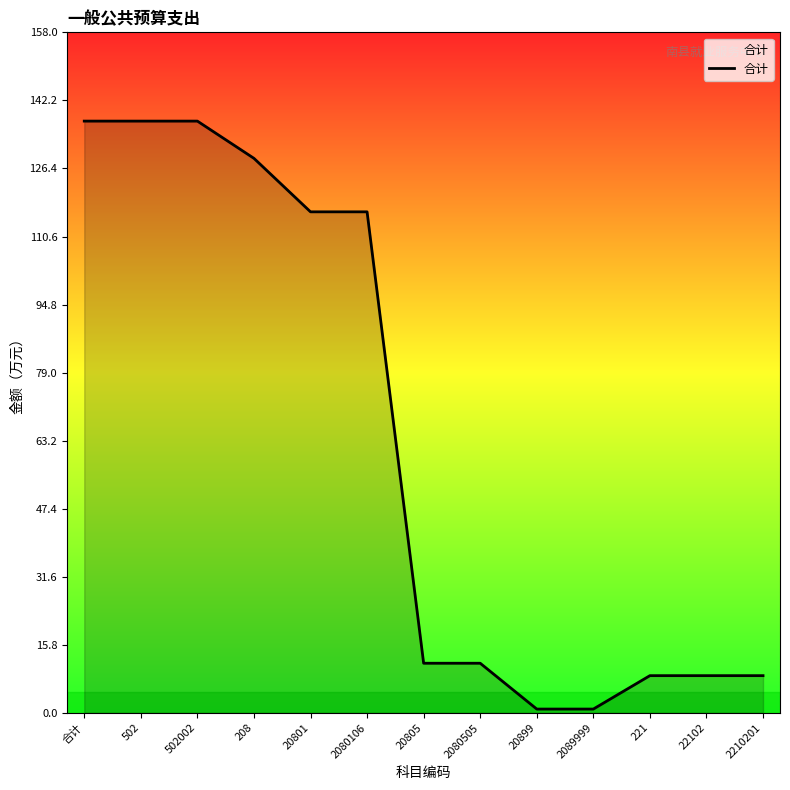

How many categories are shown in the chart?

13